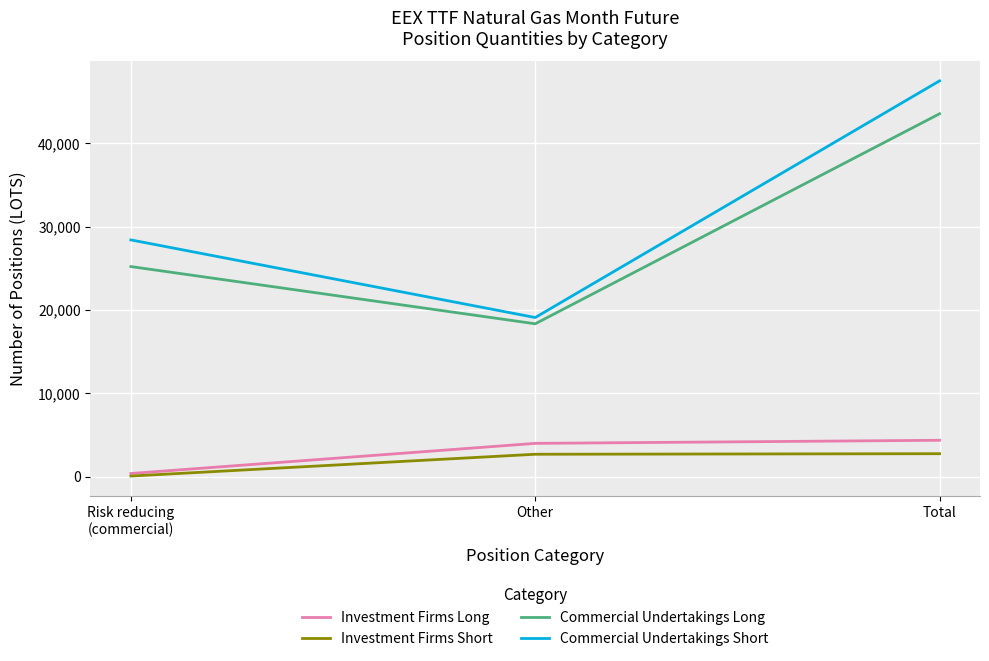

Which series changed the most between Risk reducing
(commercial) and Total?

Commercial Undertakings Short